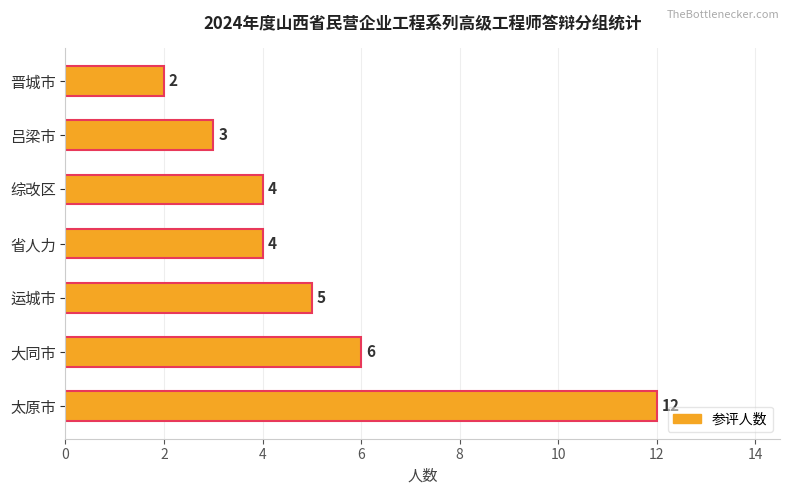

What is the difference between the second highest and second lowest values?

3